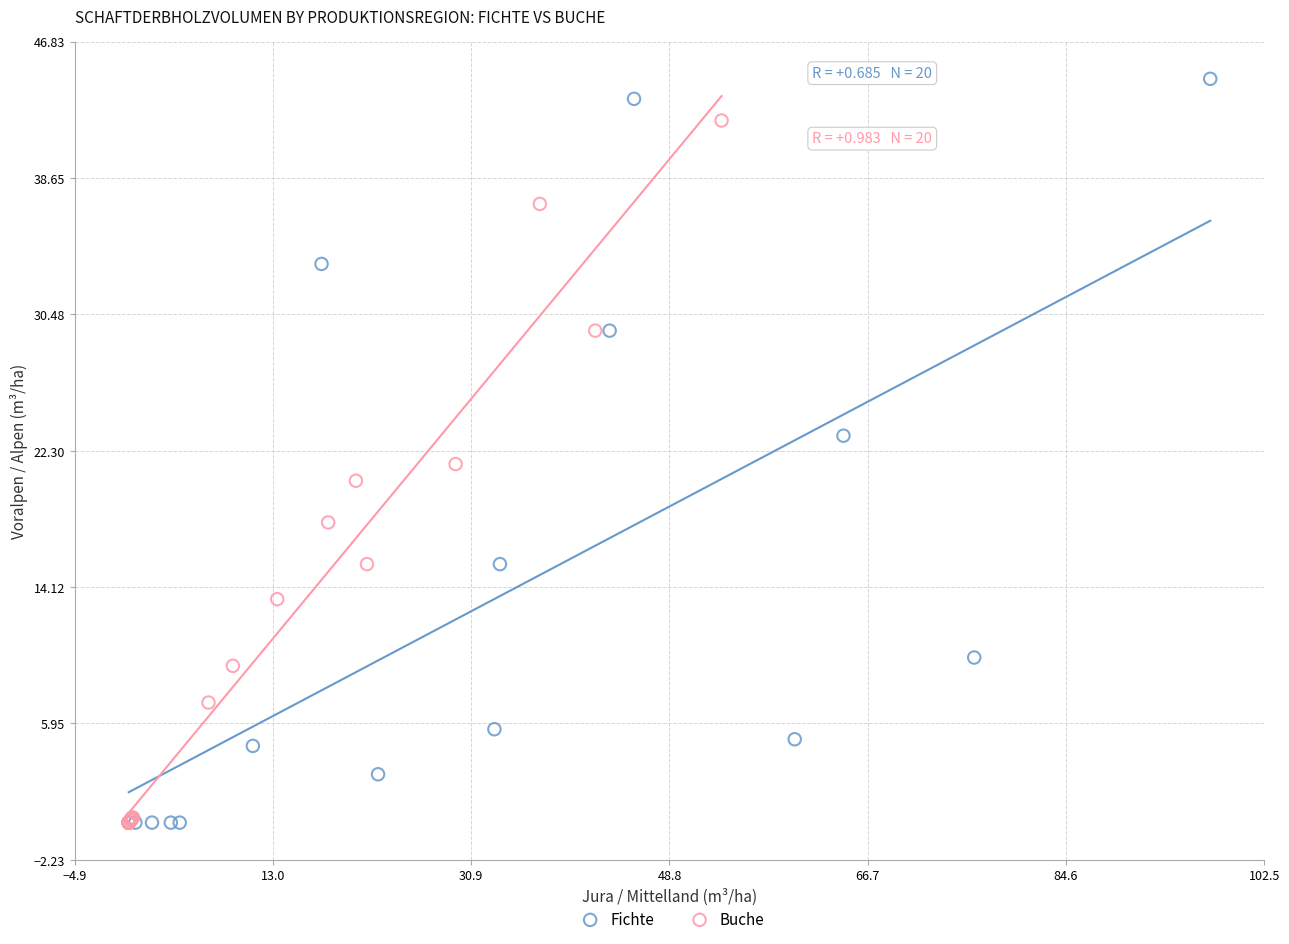

Which series has the largest Y range (max minus min)?

Fichte